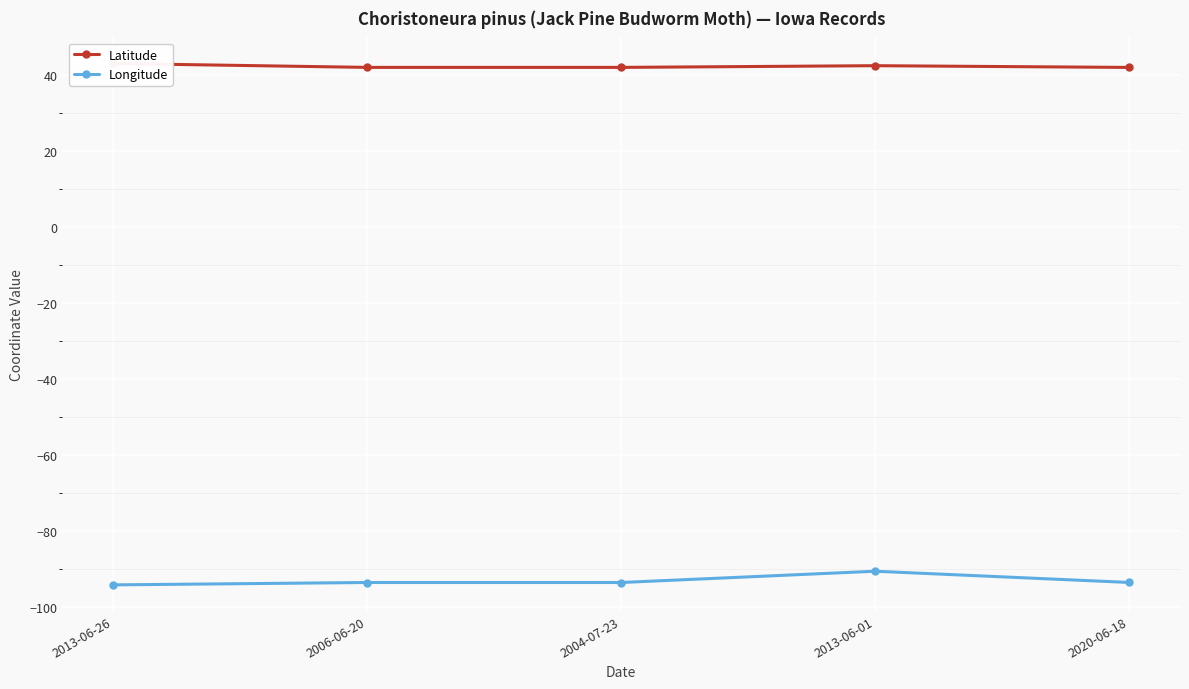

Which series has the largest total across all categories?

Latitude